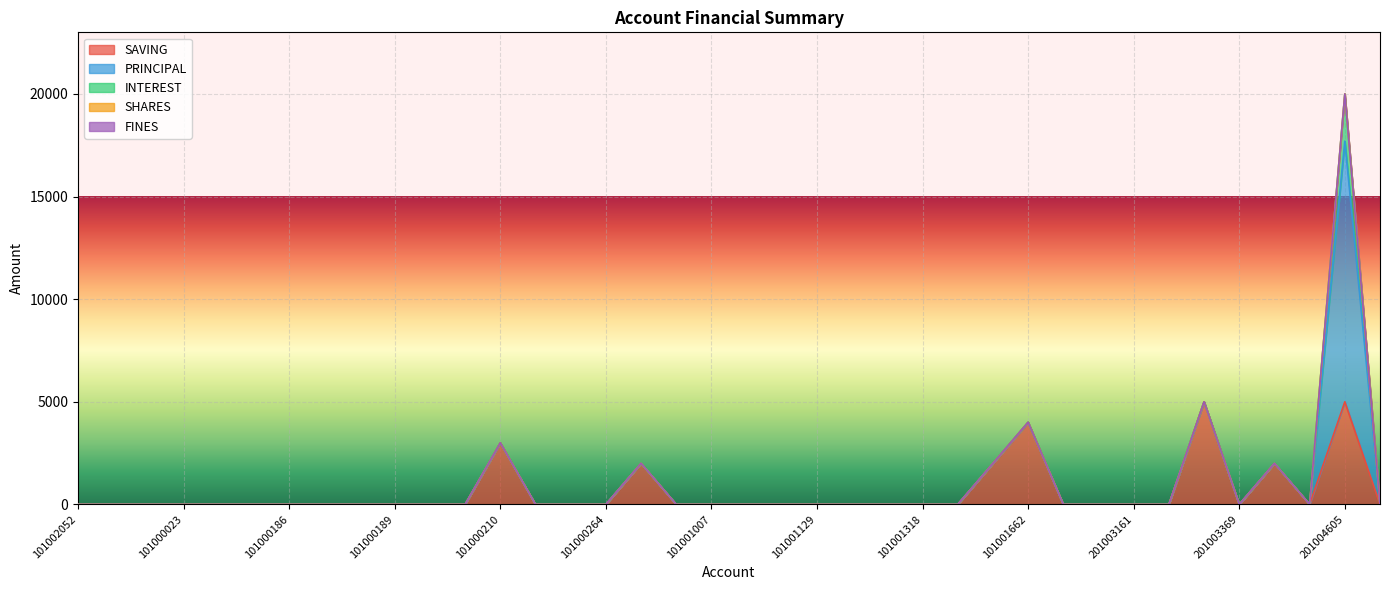

At which label is SHARES closest to 0?

101002052